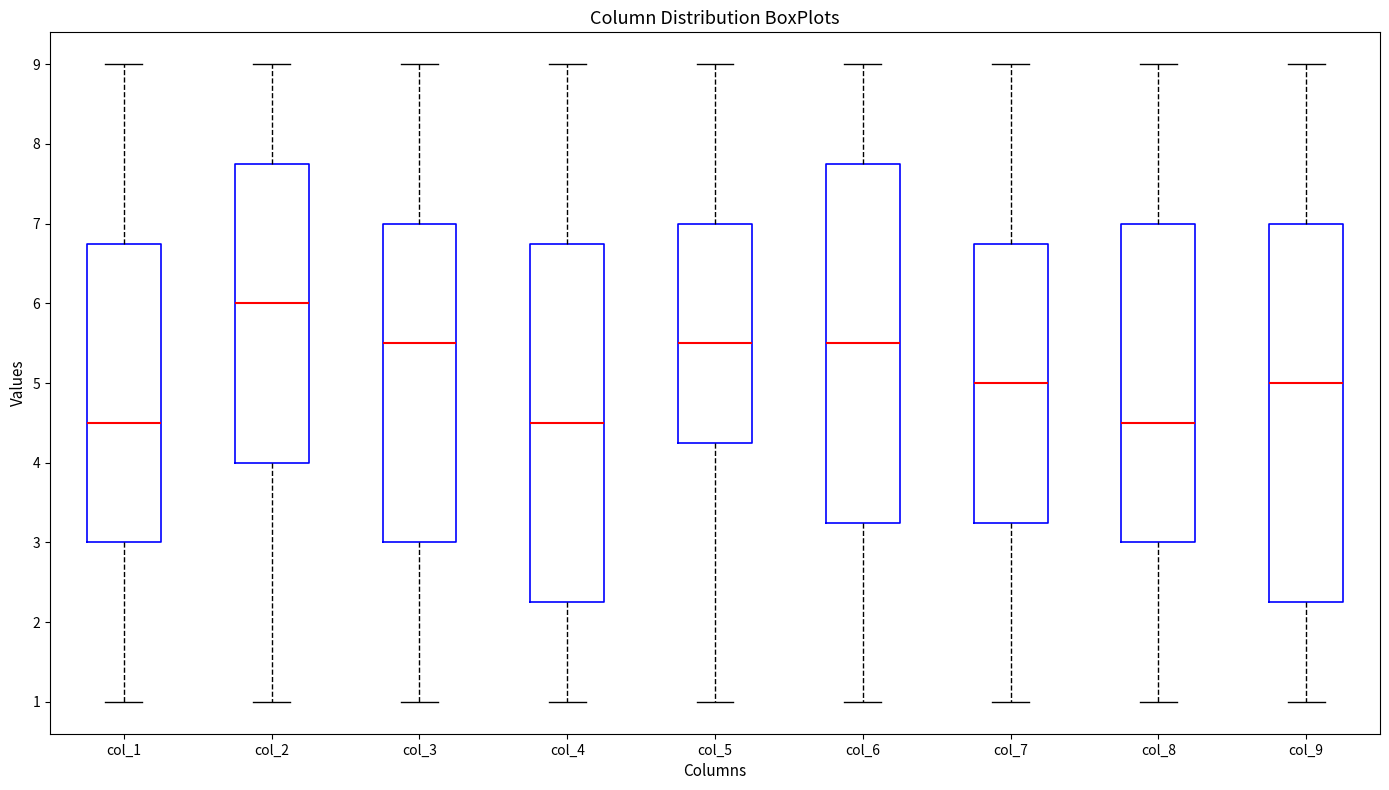

Reading left to right, transcribe this box plot: for each box, give where its median line is, the range the box spans, and where its two whiskers end, as read against the y-axis. The values are not printed on the chart, so give them approximately, as read against the axis.

col_1: median 4.5, box 3.0 to 6.8, whiskers 1.0 to 9.0
col_2: median 6.0, box 4.0 to 7.8, whiskers 1.0 to 9.0
col_3: median 5.5, box 3.0 to 7.0, whiskers 1.0 to 9.0
col_4: median 4.5, box 2.3 to 6.8, whiskers 1.0 to 9.0
col_5: median 5.5, box 4.3 to 7.0, whiskers 1.0 to 9.0
col_6: median 5.5, box 3.3 to 7.8, whiskers 1.0 to 9.0
col_7: median 5.0, box 3.3 to 6.8, whiskers 1.0 to 9.0
col_8: median 4.5, box 3.0 to 7.0, whiskers 1.0 to 9.0
col_9: median 5.0, box 2.3 to 7.0, whiskers 1.0 to 9.0